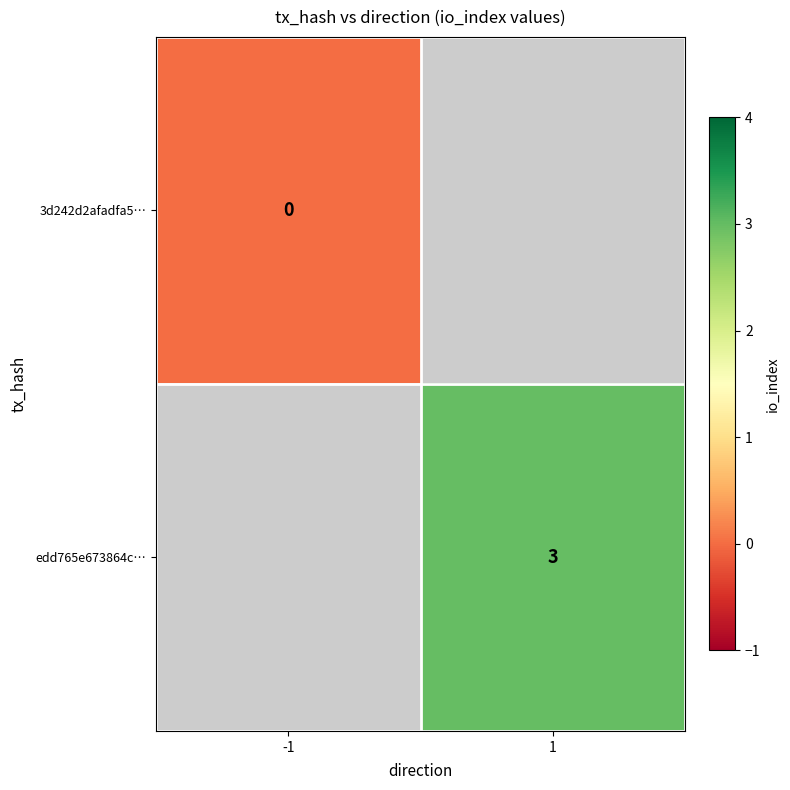

True or false: edd765e673864c… has a value of 3.0 at 1.

True